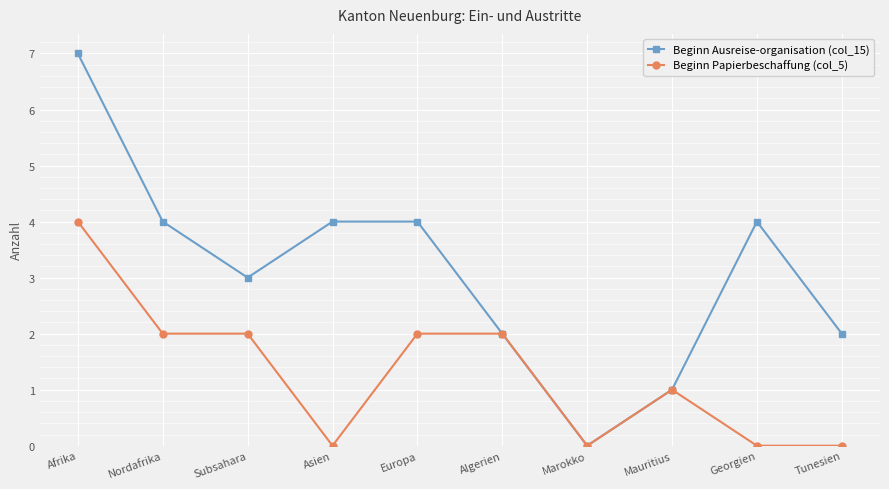

Which label corresponds to the largest value in the chart?

Afrika